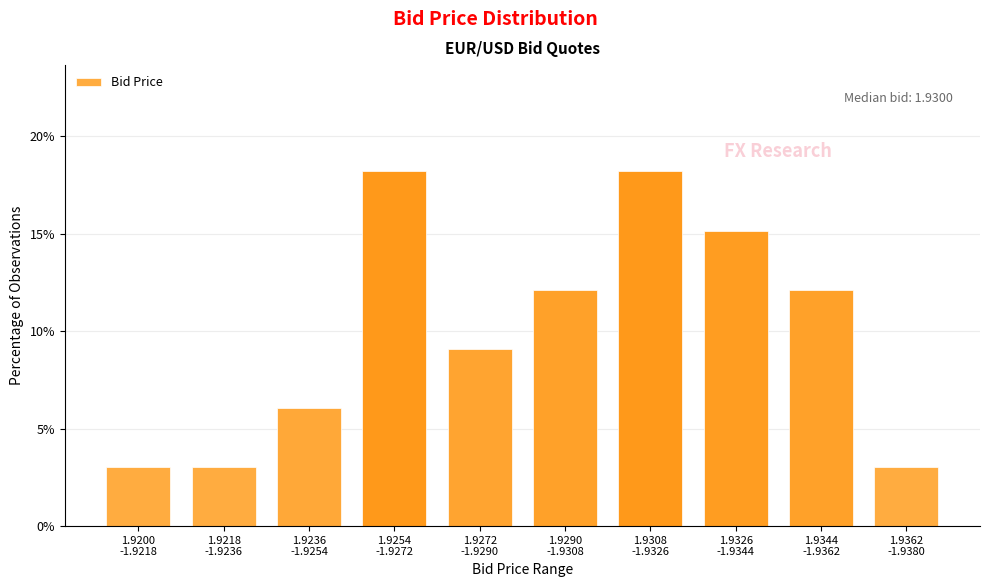

Reading right to left, what are all the values shown in this chart?

3.0	12.1	15.2	18.2	12.1	9.1	18.2	6.1	3.0	3.0